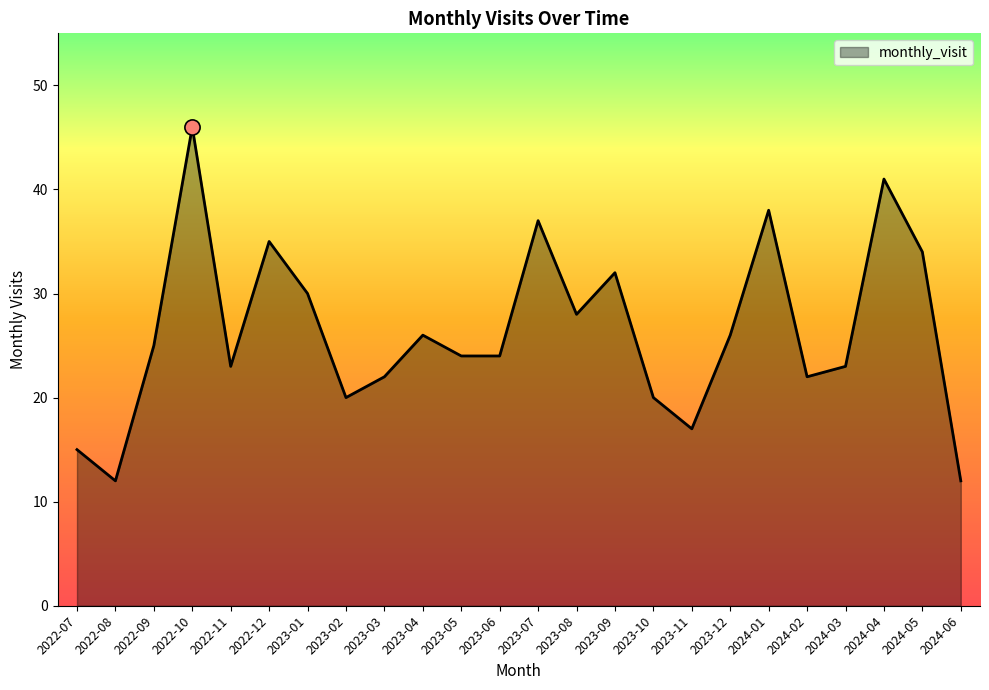

Approximately how many times larger is the value at 2024-04 compared to 2022-08?

3.4